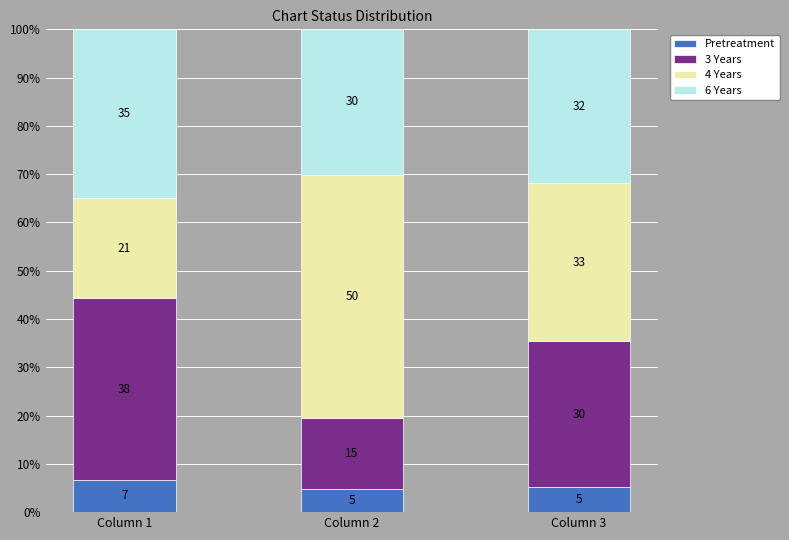

Where does the 4 Years series first go above 32?

Column 2